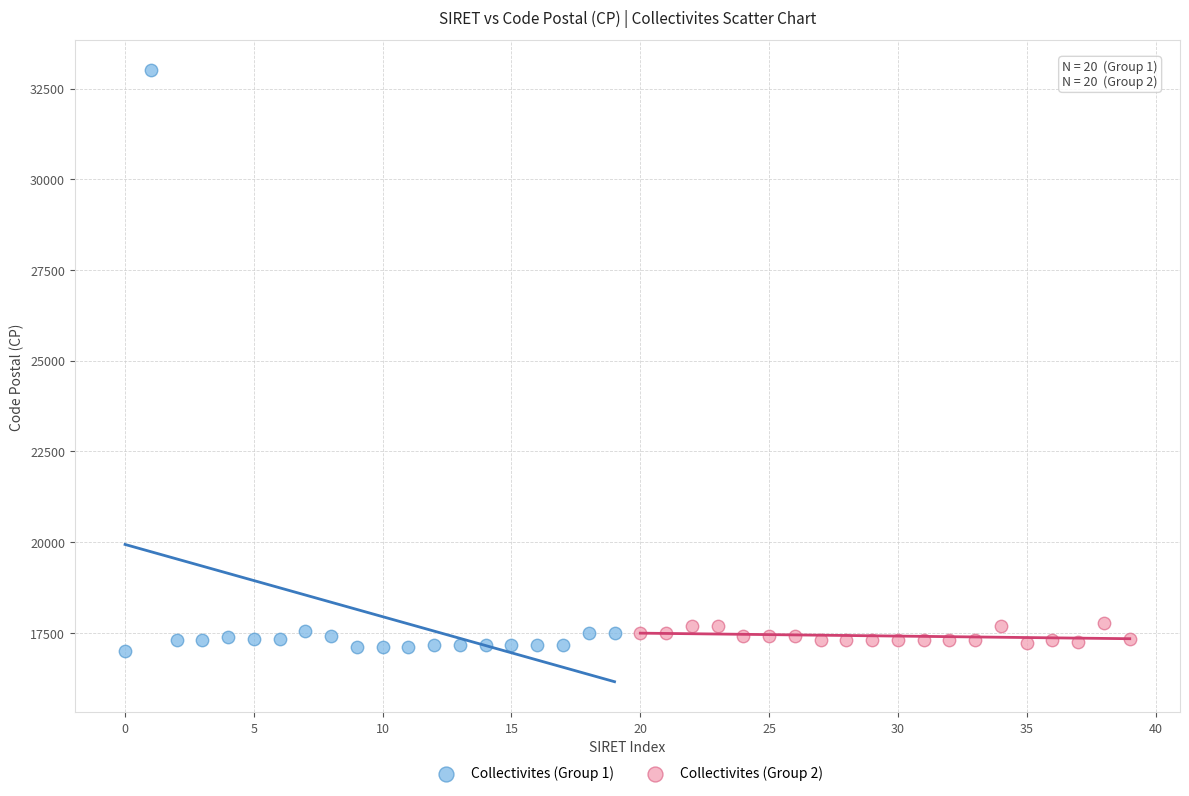

Which series contains the highest Y value?

Collectivites (Group 1)